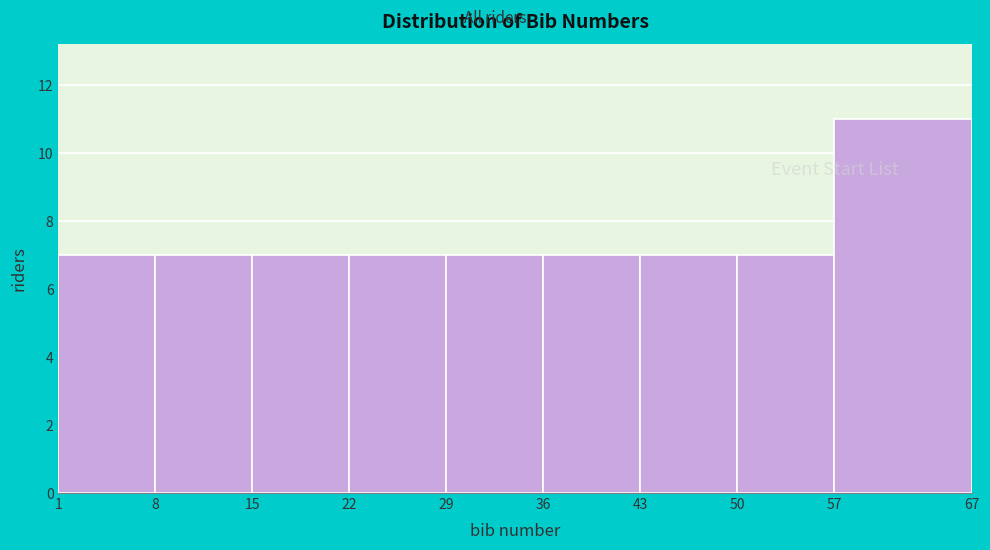

Reading left to right, list every bar in this chart as the range it spans on the x-axis followed by its height. The values are not printed on the chart, so give them approximately, as read against the axis.

1 to 8: 7
8 to 15: 7
15 to 22: 7
22 to 29: 7
29 to 36: 7
36 to 43: 7
43 to 50: 7
50 to 57: 7
57 to 67: 11